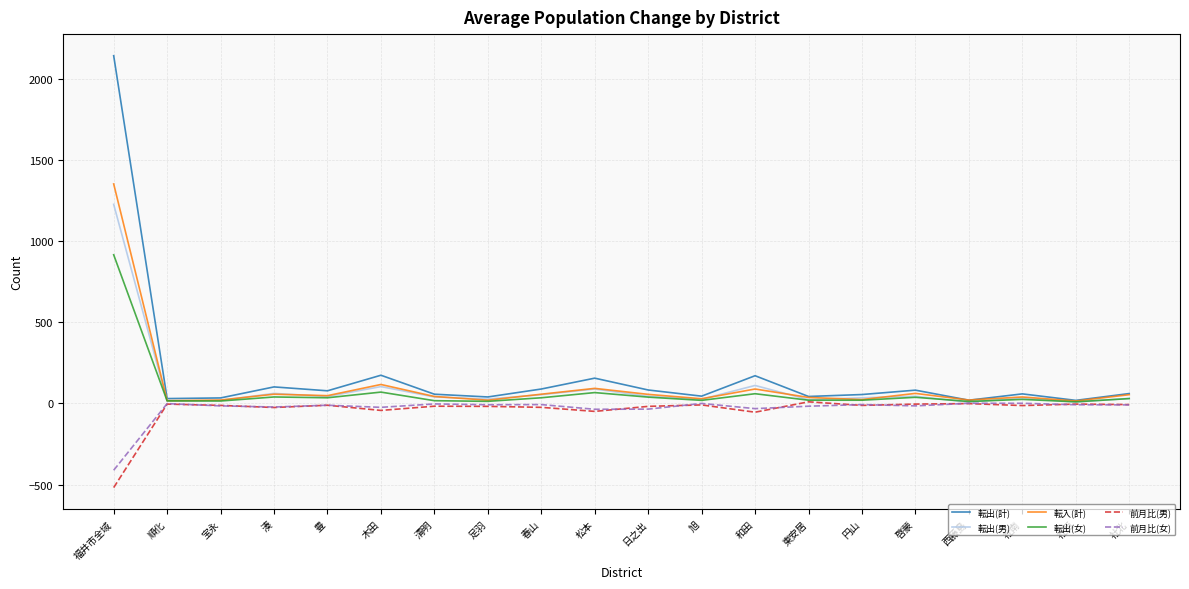

At which category is the sum across all series the highest?

福井市全域